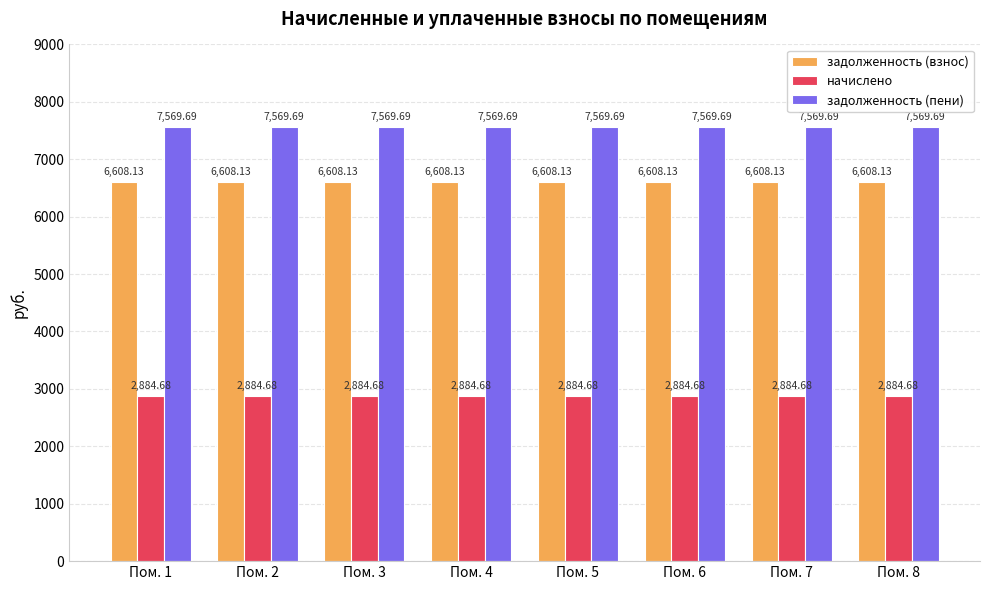

Which series has the largest total across all categories?

задолженность (пени)